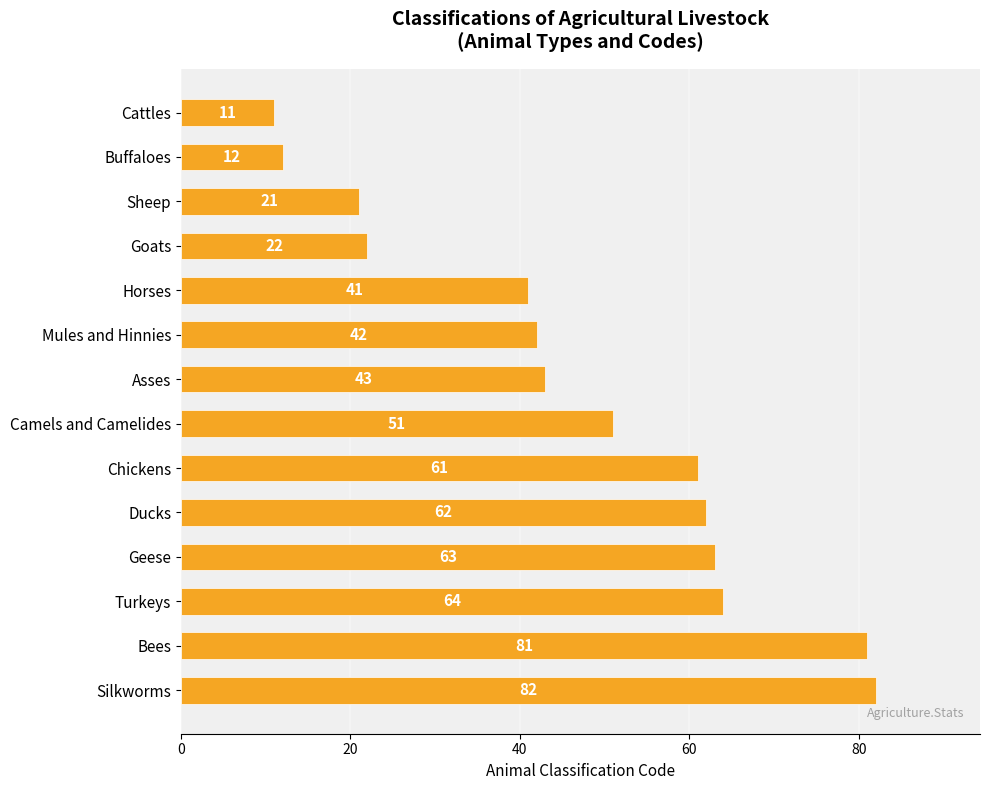

Approximately how many times larger is the value at Silkworms compared to Horses?

2.0